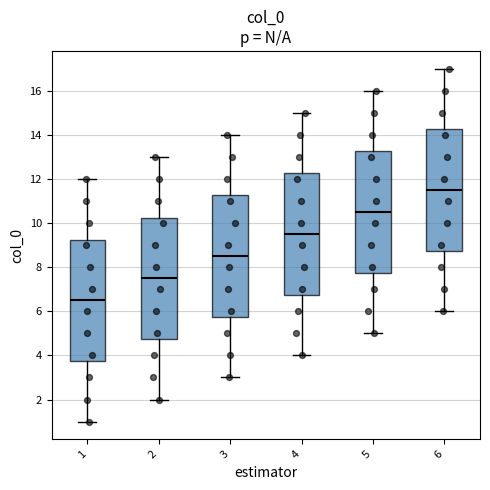

Reading left to right, read every box against the y-axis: the position of its median line, the range the box covers, and the ends of its whiskers. The values are not printed on the chart, so give them approximately, as read against the axis.

1: median 6.6, box 3.8 to 9.2, whiskers 1.0 to 12.0
2: median 7.6, box 4.8 to 10.2, whiskers 2.0 to 13.0
3: median 8.6, box 5.8 to 11.2, whiskers 3.0 to 14.0
4: median 9.6, box 6.8 to 12.2, whiskers 4.0 to 15.0
5: median 10.6, box 7.8 to 13.2, whiskers 5.0 to 16.0
6: median 11.6, box 8.8 to 14.2, whiskers 6.0 to 17.0